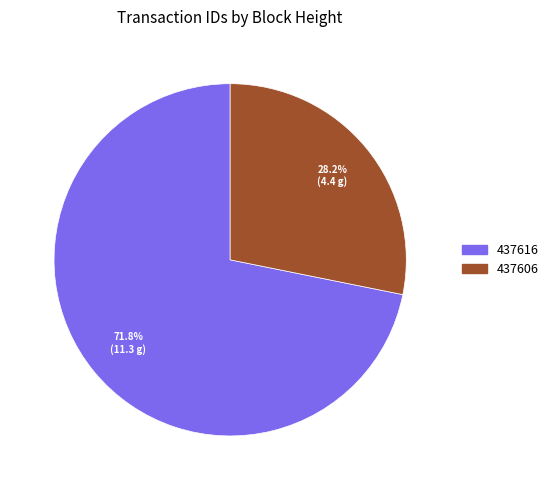

Rank the categories by value from highest to lowest.

437616, 437606